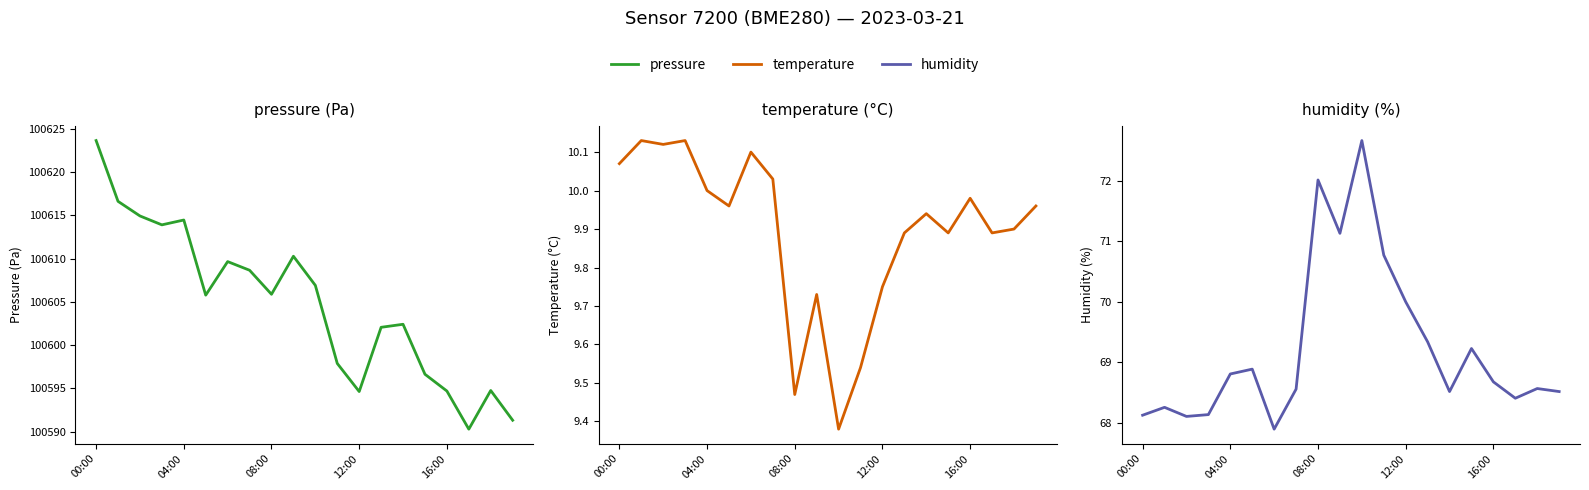

What is the minimum value shown in the chart?

9.4